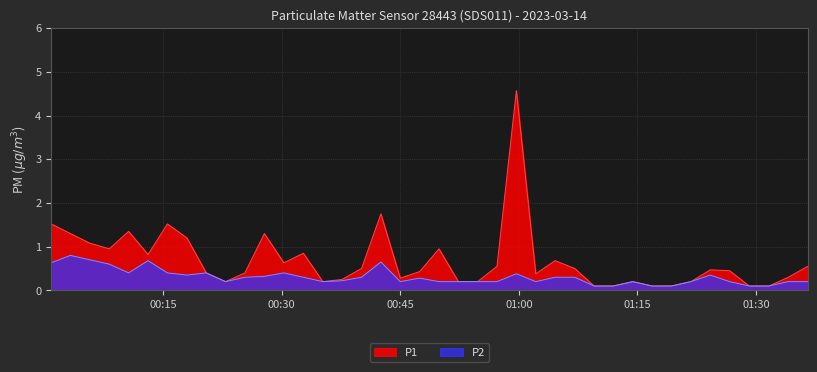

Which has a higher value, 2023-03-14T00:30:17 or 2023-03-14T00:08:12?

2023-03-14T00:08:12